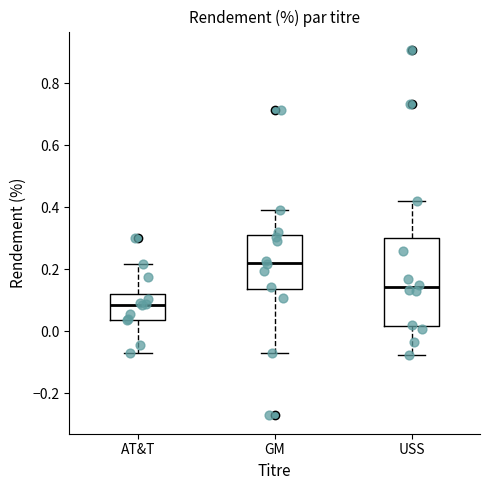

Reading left to right, read every box against the y-axis: the position of its median line, the range the box covers, and the ends of its whiskers. The values are not printed on the chart, so give them approximately, as read against the axis.

AT&T: median 0.08, box 0.04 to 0.12, whiskers -0.08 to 0.22
GM: median 0.22, box 0.14 to 0.30, whiskers -0.08 to 0.40
USS: median 0.14, box 0.02 to 0.30, whiskers -0.08 to 0.42